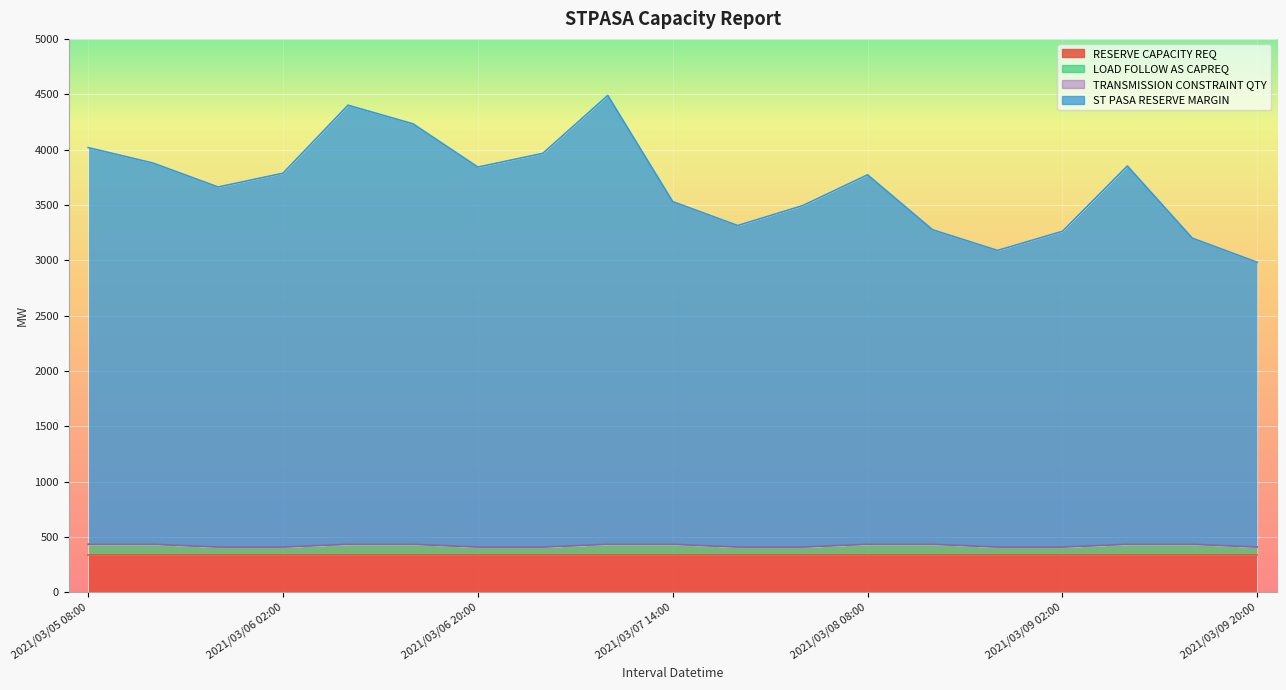

What is the difference between the highest and lowest values at 2021/03/05 20:00?

3252